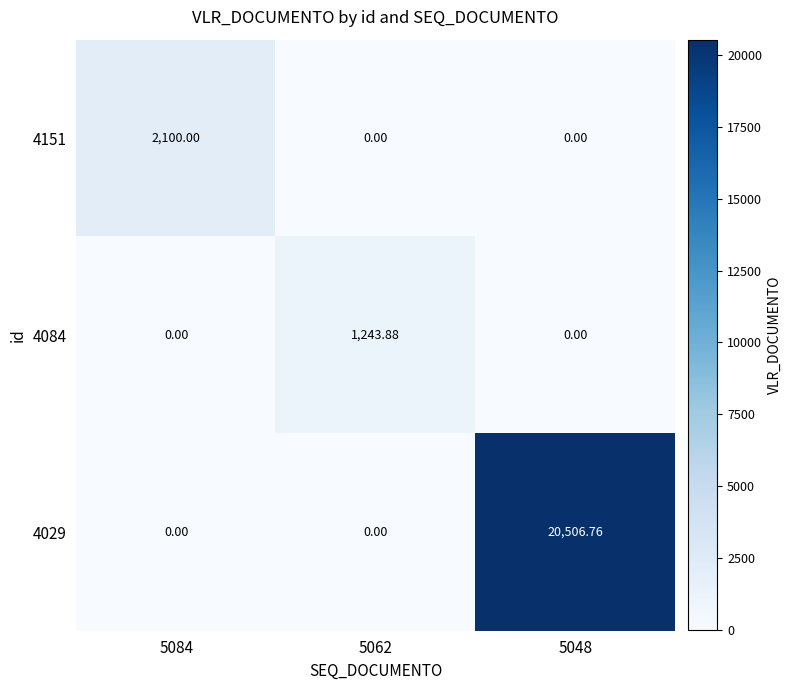

Is the value of 4084 at 5062 greater than the value of 4029 at 5048?

No